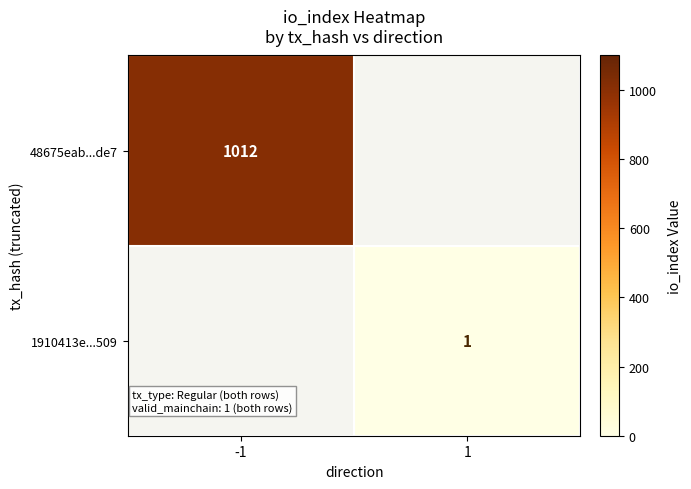

Is it true that 48675eab...de7 equals 323 at -1?

False